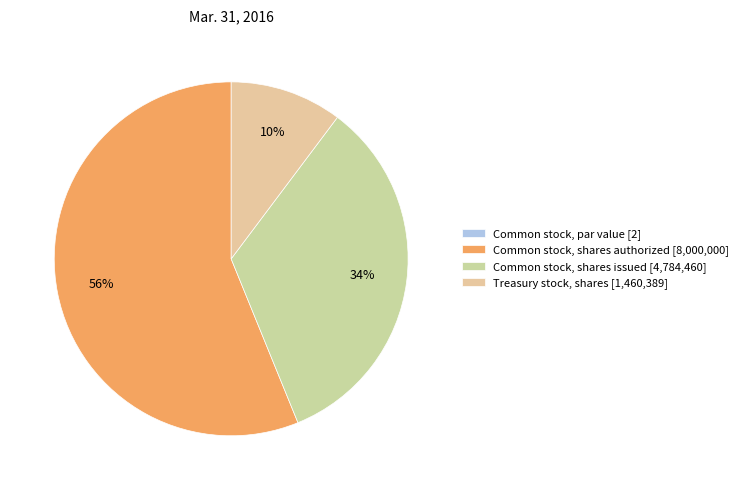

Which category has the biggest portion of the pie?

Common stock, shares authorized